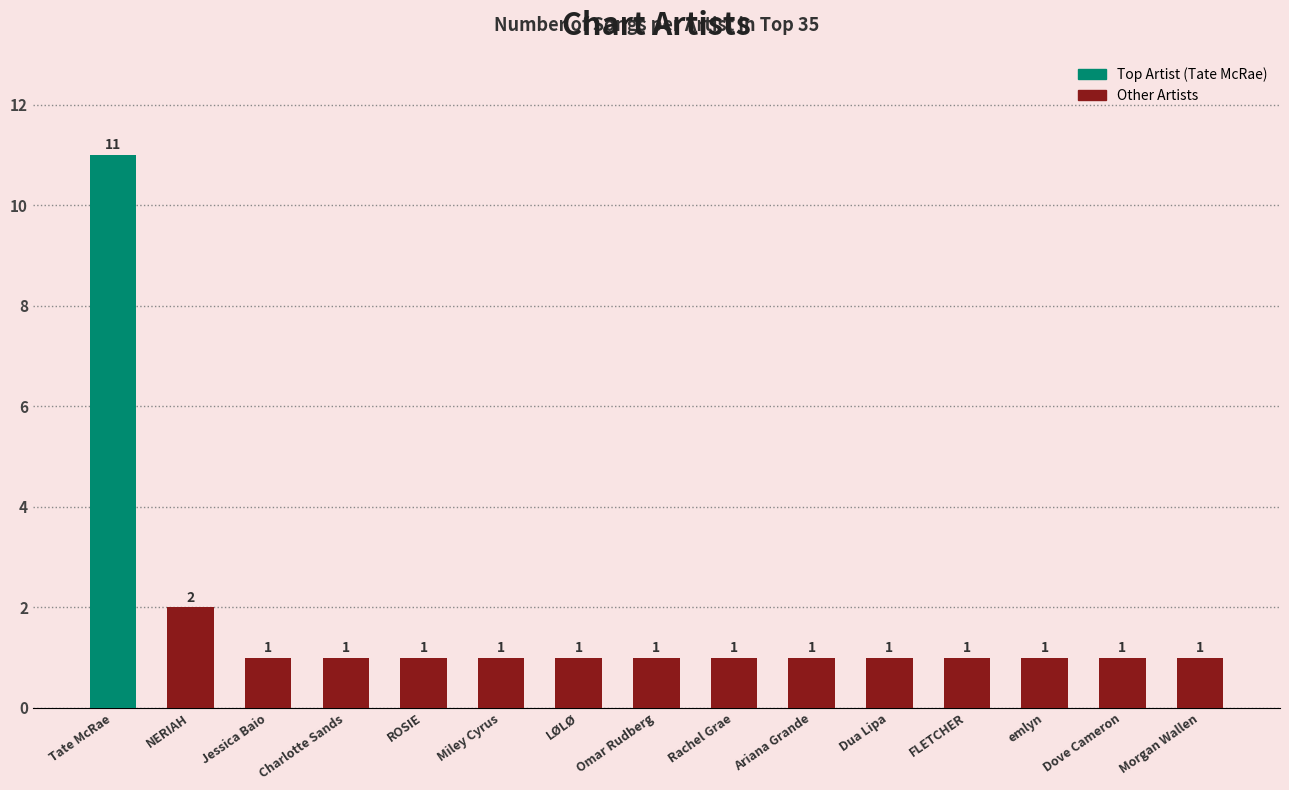

The value at Ariana Grande is 1. True or false?

True